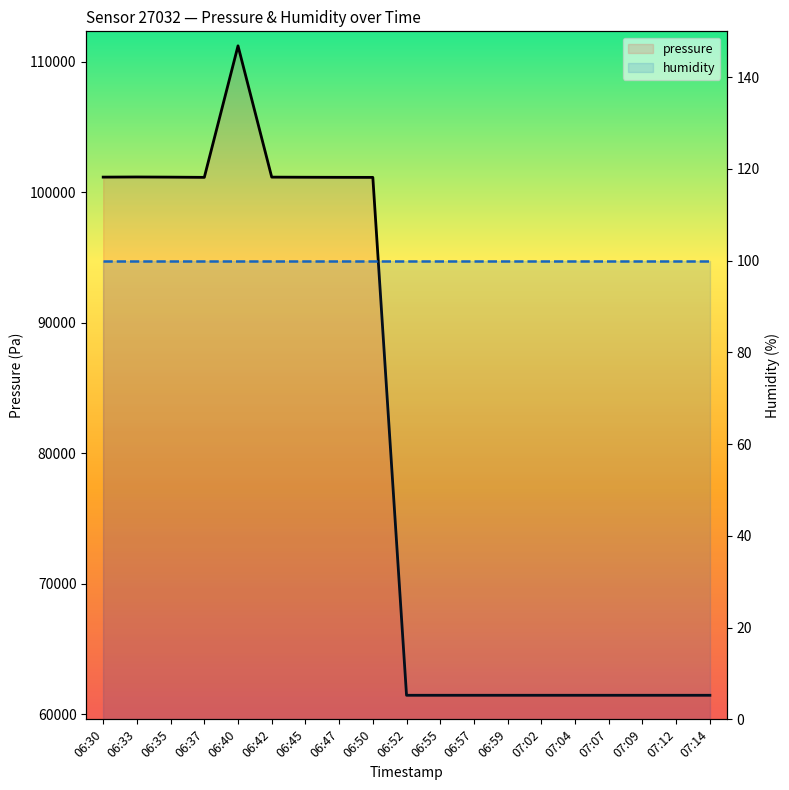

Is the value of humidity at 06:52 greater than the value of pressure at 07:07?

No